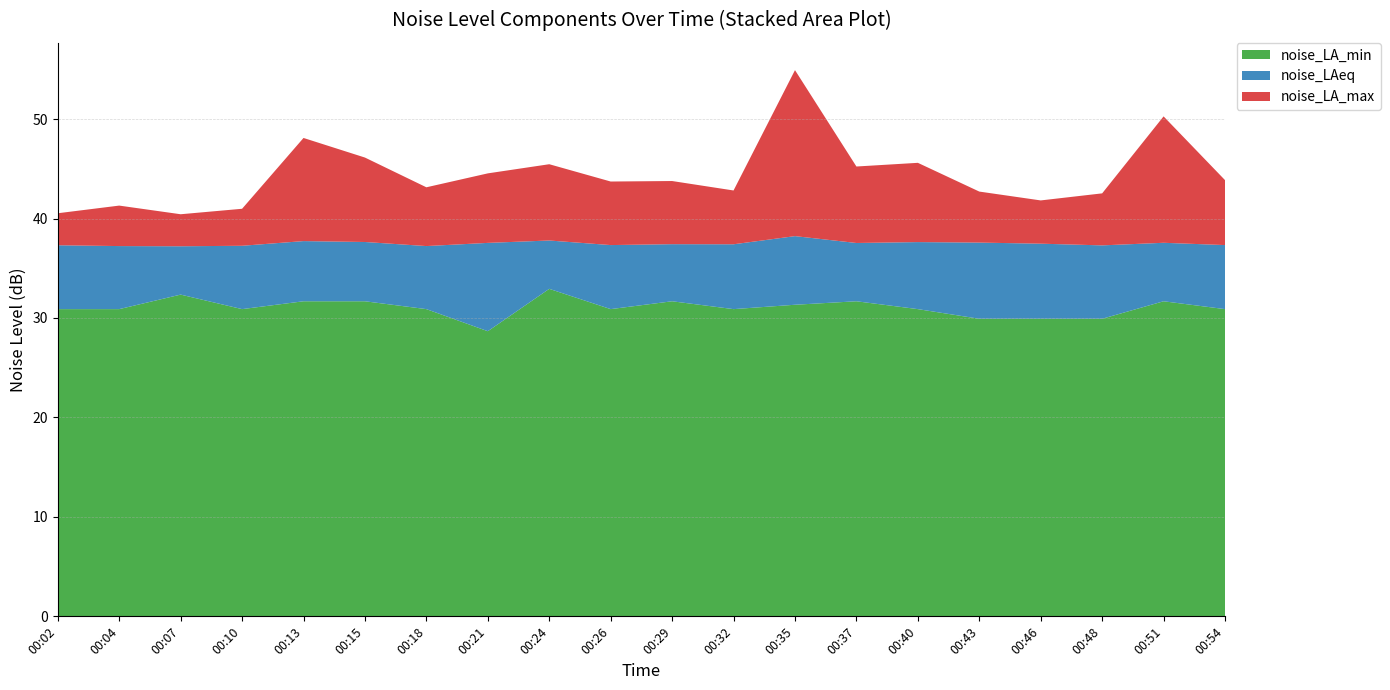

Reading left to right, what are all the values shown in this chart?

noise_LA_max: 00:02=40.5	00:04=41.3	00:07=40.4	00:10=41.0	00:13=48.1	00:15=46.1	00:18=43.1	00:21=44.5	00:24=45.5	00:26=43.7	00:29=43.8	00:32=42.8	00:35=54.9	00:37=45.2	00:40=45.6	00:43=42.7	00:46=41.8	00:48=42.5	00:51=50.3	00:54=43.9
noise_LAeq: 00:02=37.3	00:04=37.2	00:07=37.2	00:10=37.3	00:13=37.7	00:15=37.6	00:18=37.2	00:21=37.5	00:24=37.8	00:26=37.3	00:29=37.4	00:32=37.4	00:35=38.2	00:37=37.5	00:40=37.6	00:43=37.6	00:46=37.5	00:48=37.3	00:51=37.6	00:54=37.3
noise_LA_min: 00:02=30.9	00:04=30.9	00:07=32.4	00:10=30.9	00:13=31.7	00:15=31.7	00:18=30.9	00:21=28.7	00:24=32.9	00:26=30.9	00:29=31.7	00:32=30.9	00:35=31.3	00:37=31.7	00:40=30.9	00:43=29.9	00:46=29.9	00:48=29.9	00:51=31.7	00:54=30.9